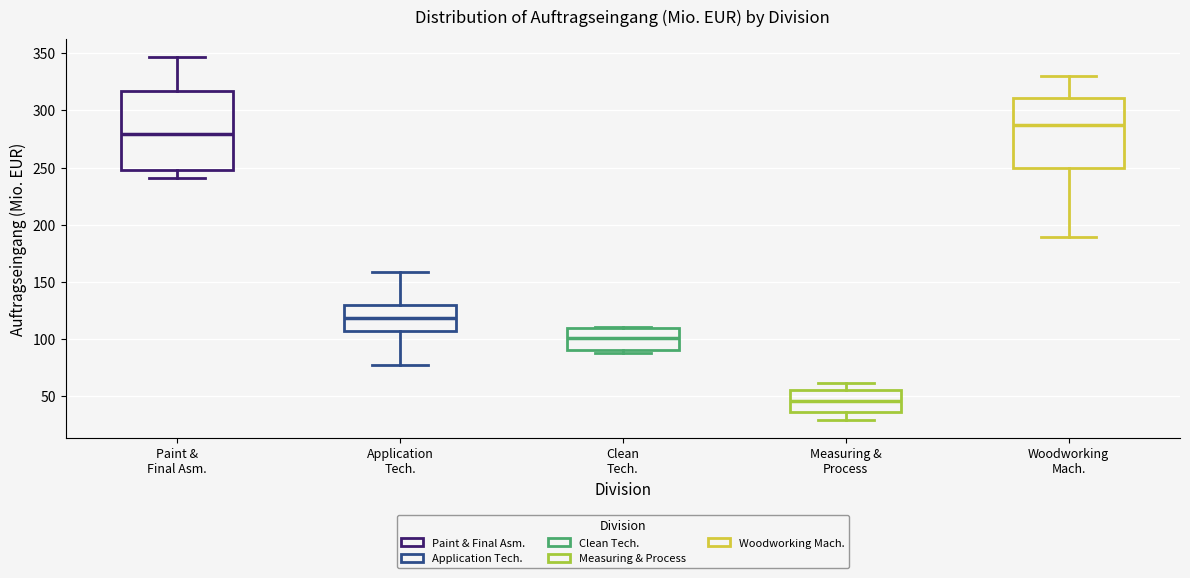

Which box has the highest median line?

Woodworking Mach.